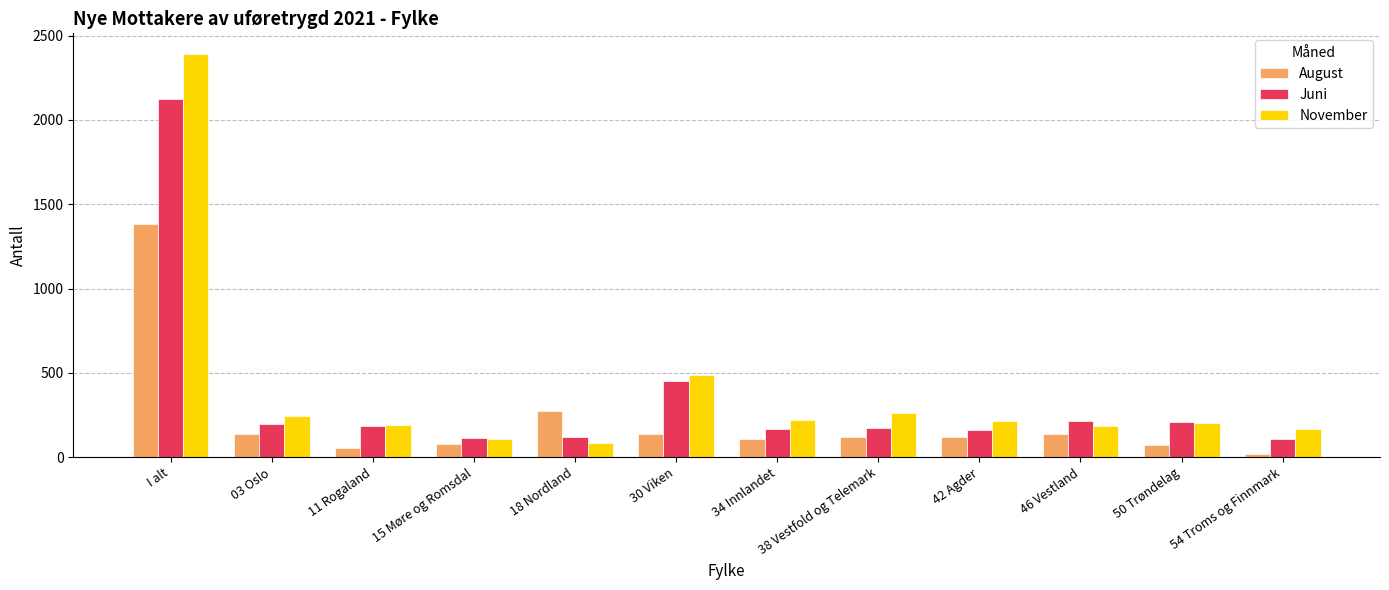

Which series has the widest spread of values?

November